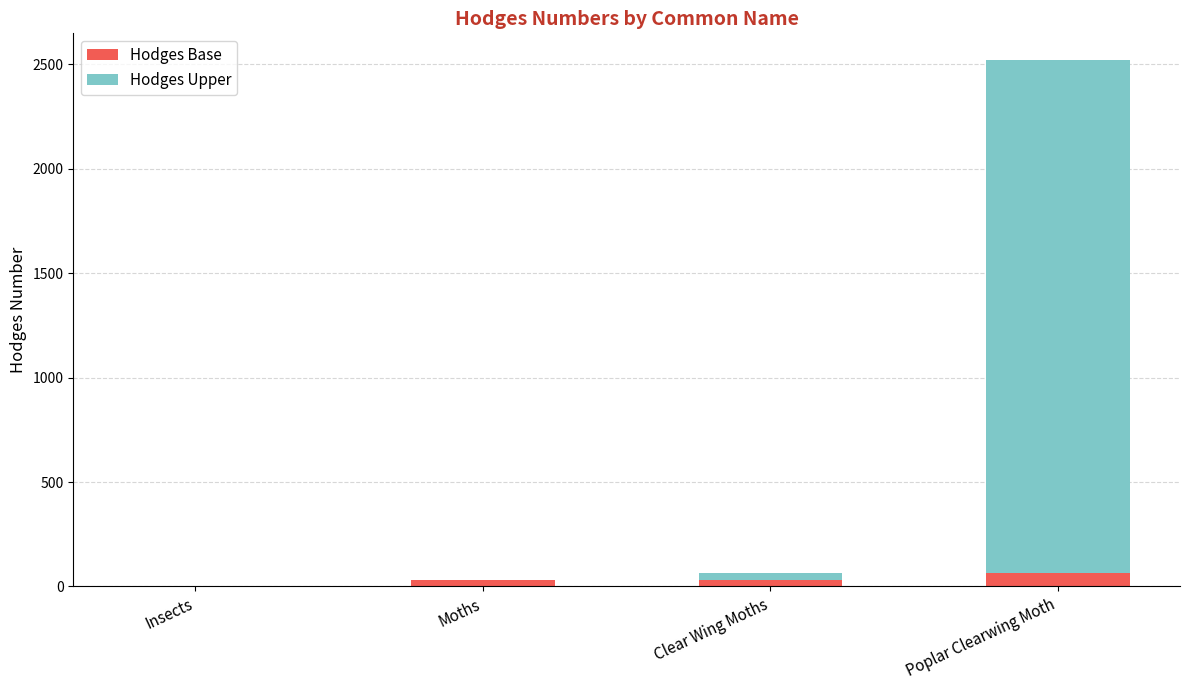

What is the sum of all Hodges Base values?

122.3